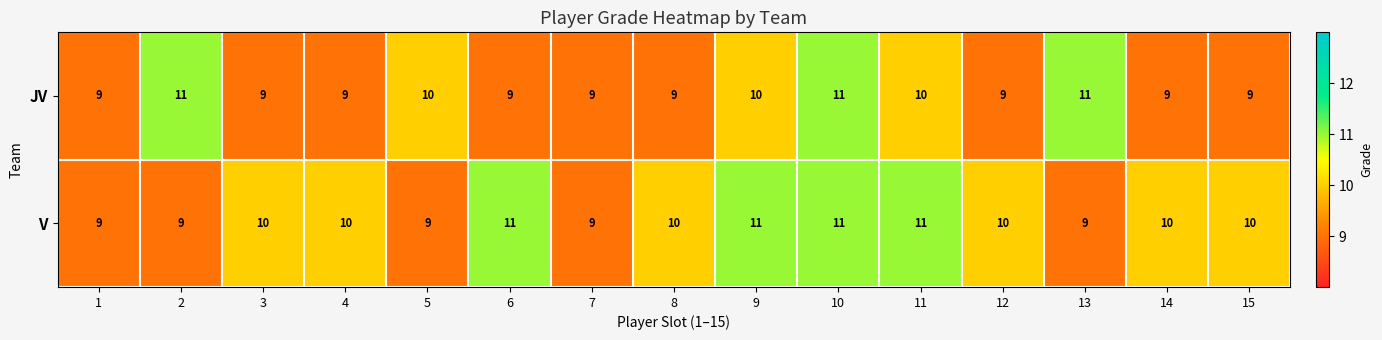

Rank the series at 3 from highest to lowest value.

V, JV